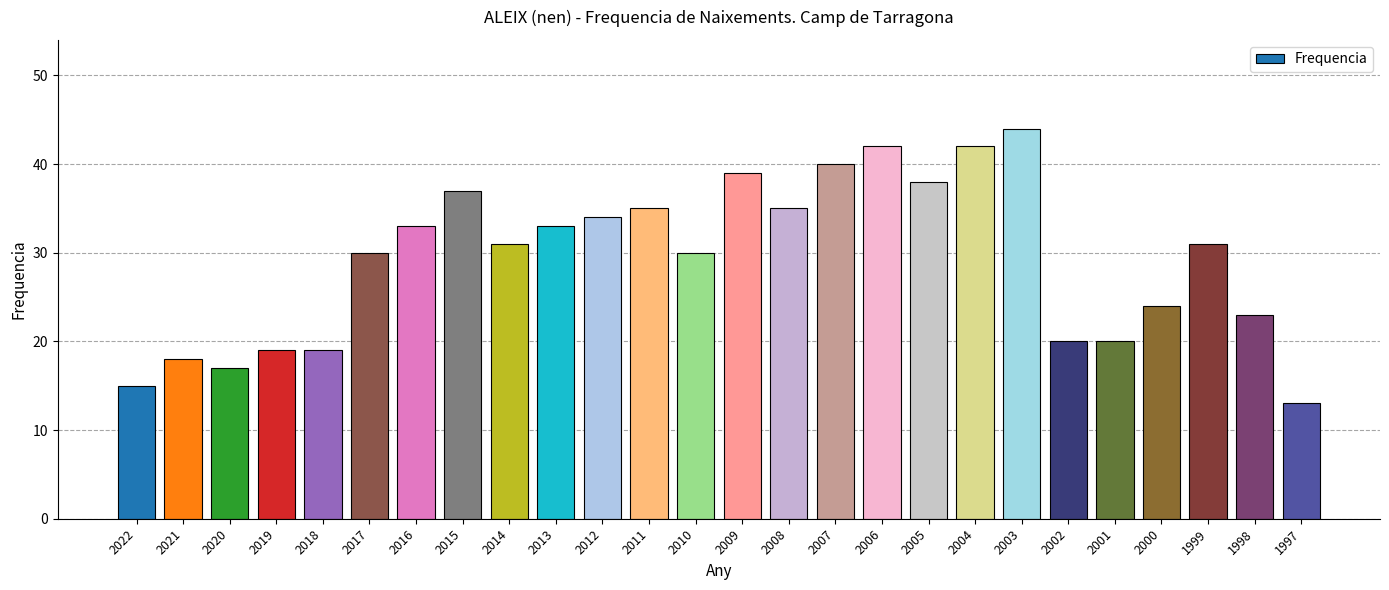

Which label corresponds to the largest value in the chart?

2003